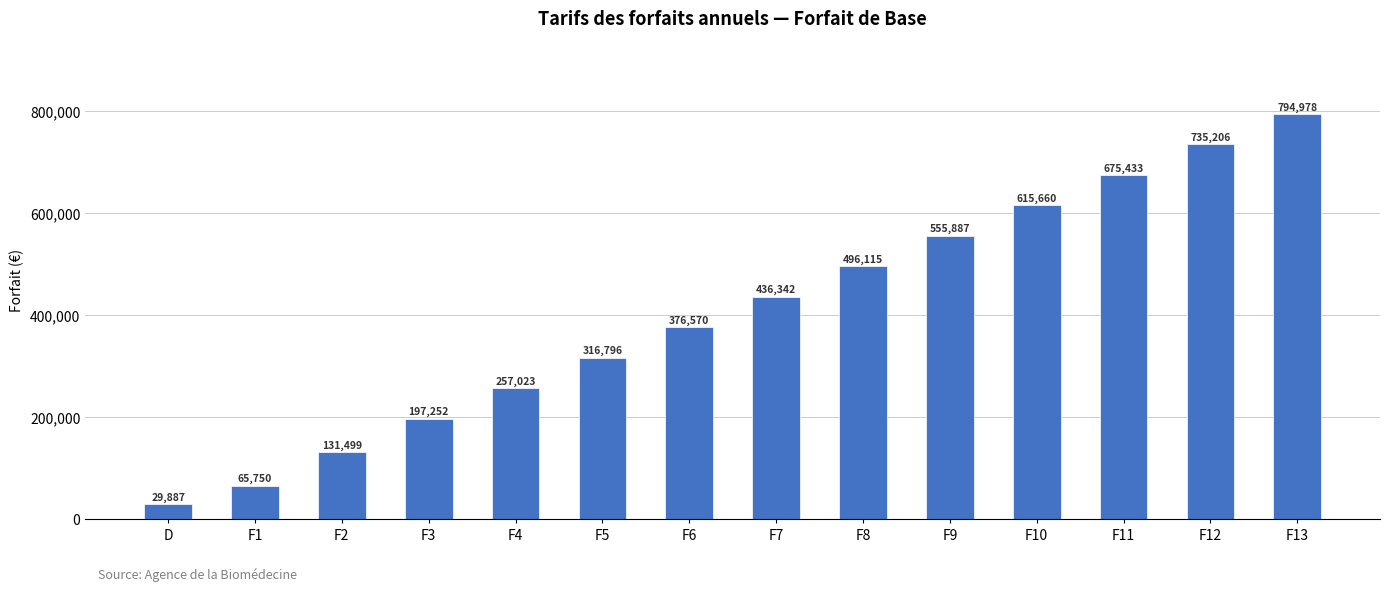

Rank the categories by value from highest to lowest.

F13, F12, F11, F10, F9, F8, F7, F6, F5, F4, F3, F2, F1, D